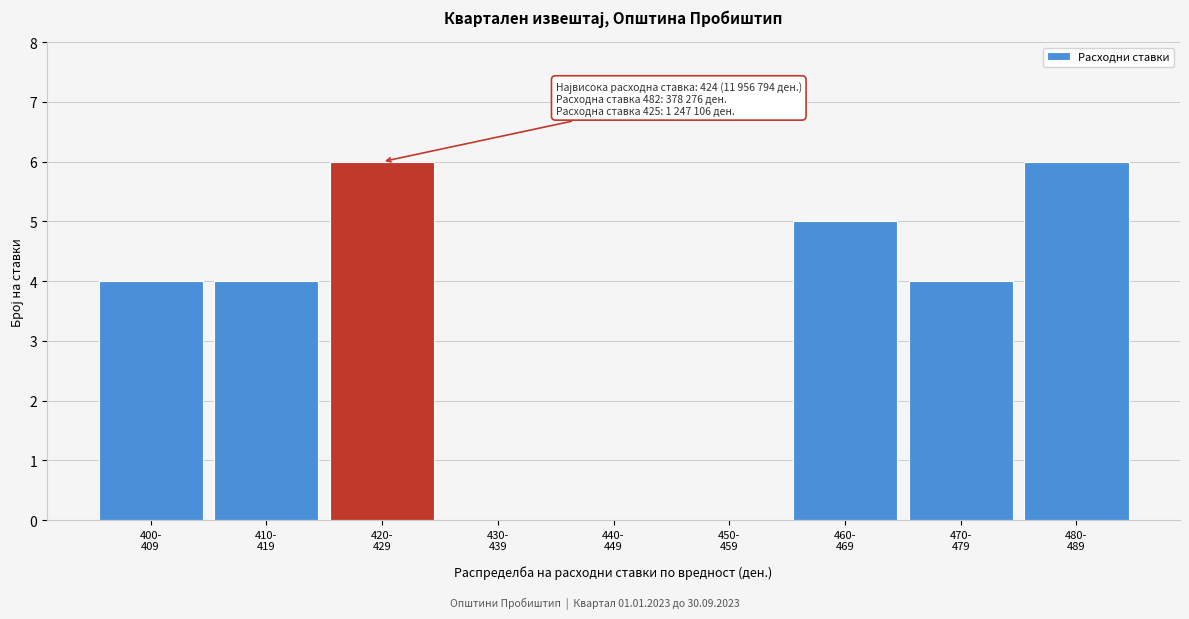

What is the sum of all values?

29